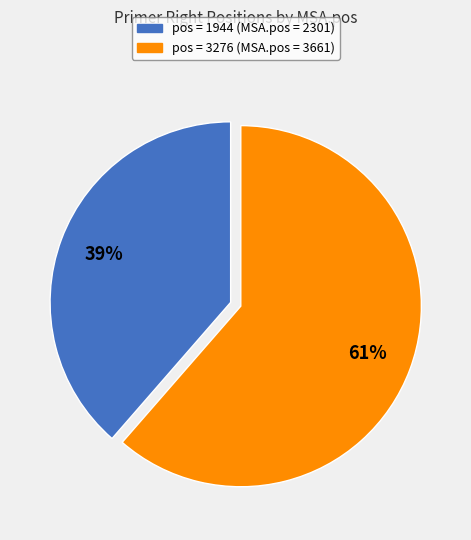

Is there any slice that represents more than half of the pie?

Yes